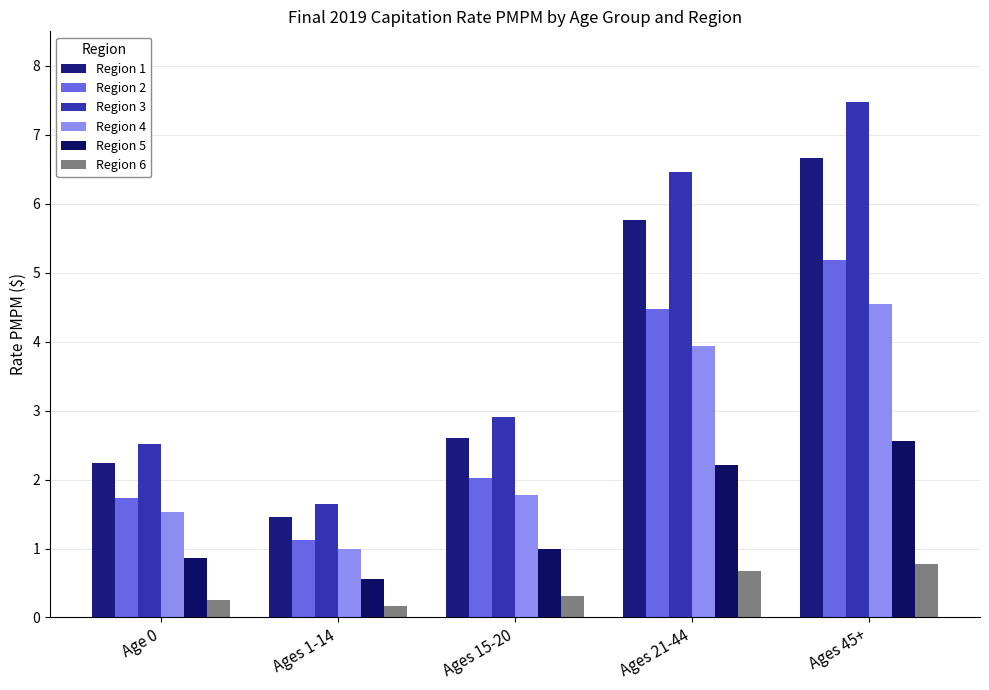

Count the number of data series in this chart.

6